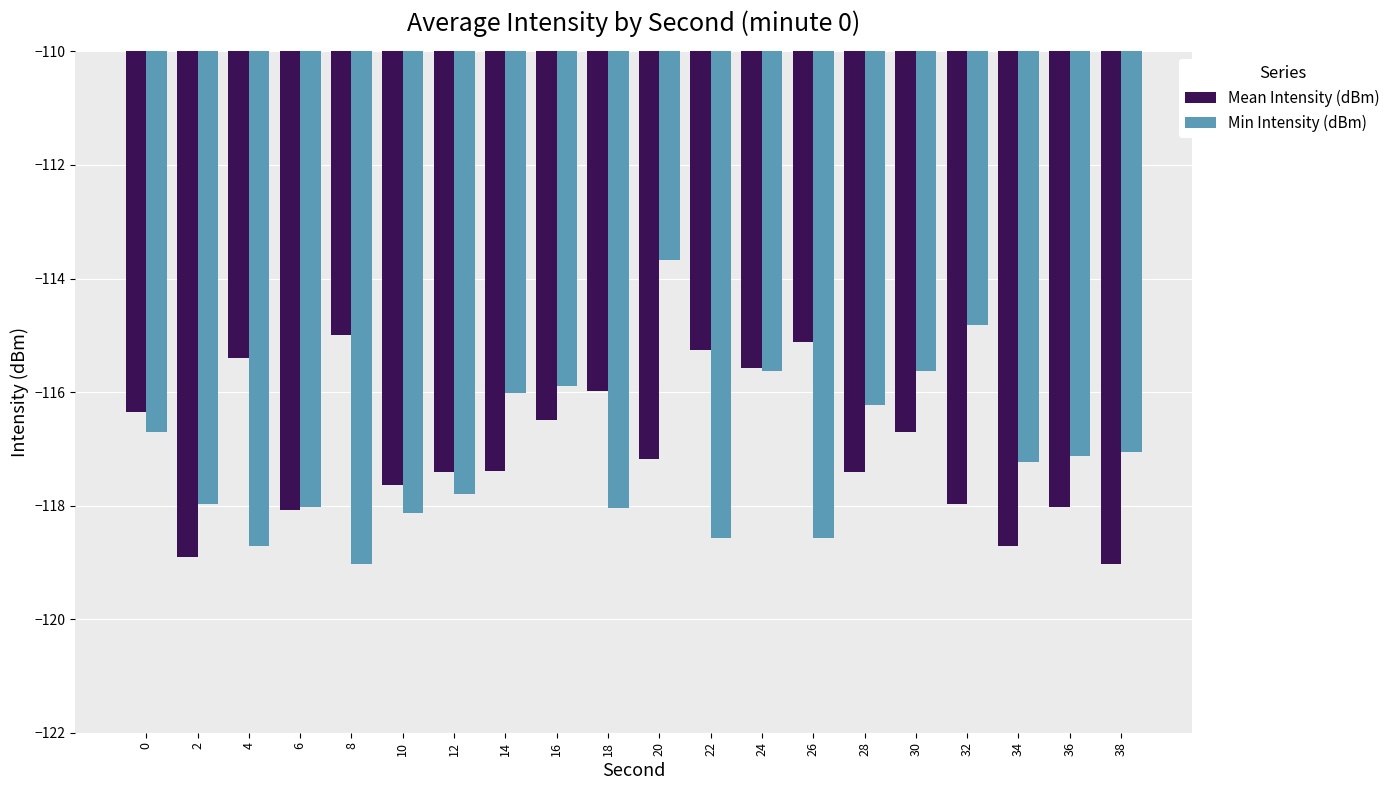

Is the value of Min Intensity (dBm) at 2 greater than the value of Mean Intensity (dBm) at 6?

Yes